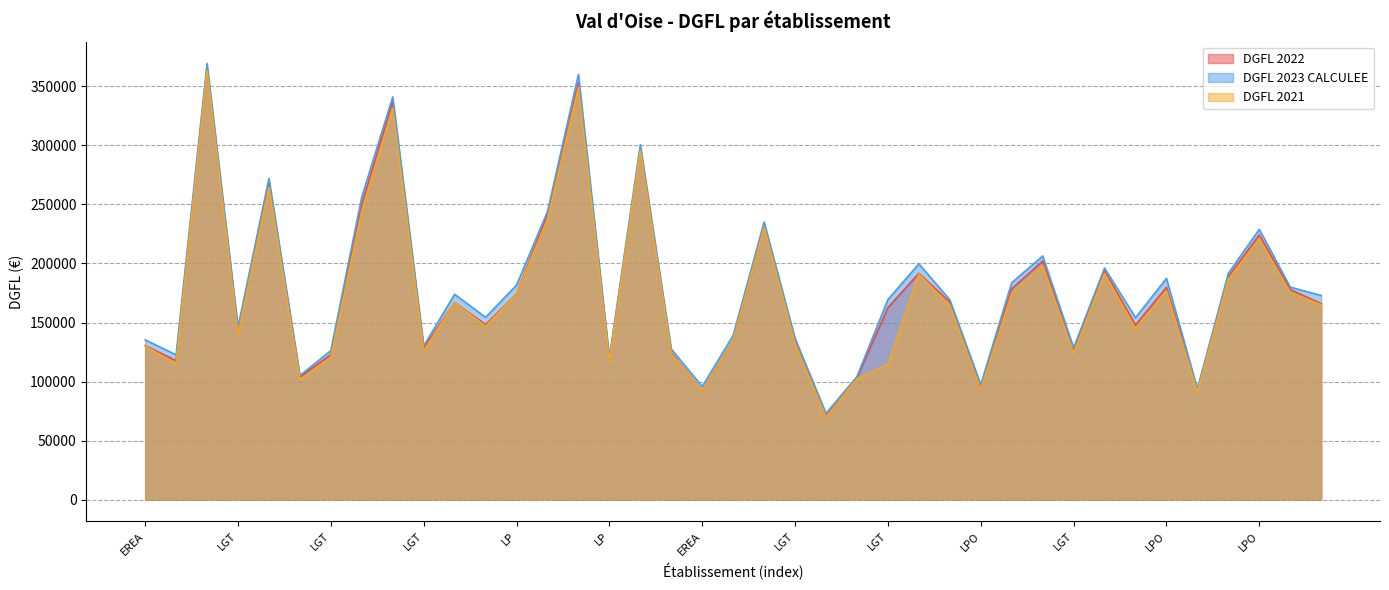

What are all the series names shown in the legend?

DGFL 2022, DGFL 2023 CALCULEE, DGFL 2021